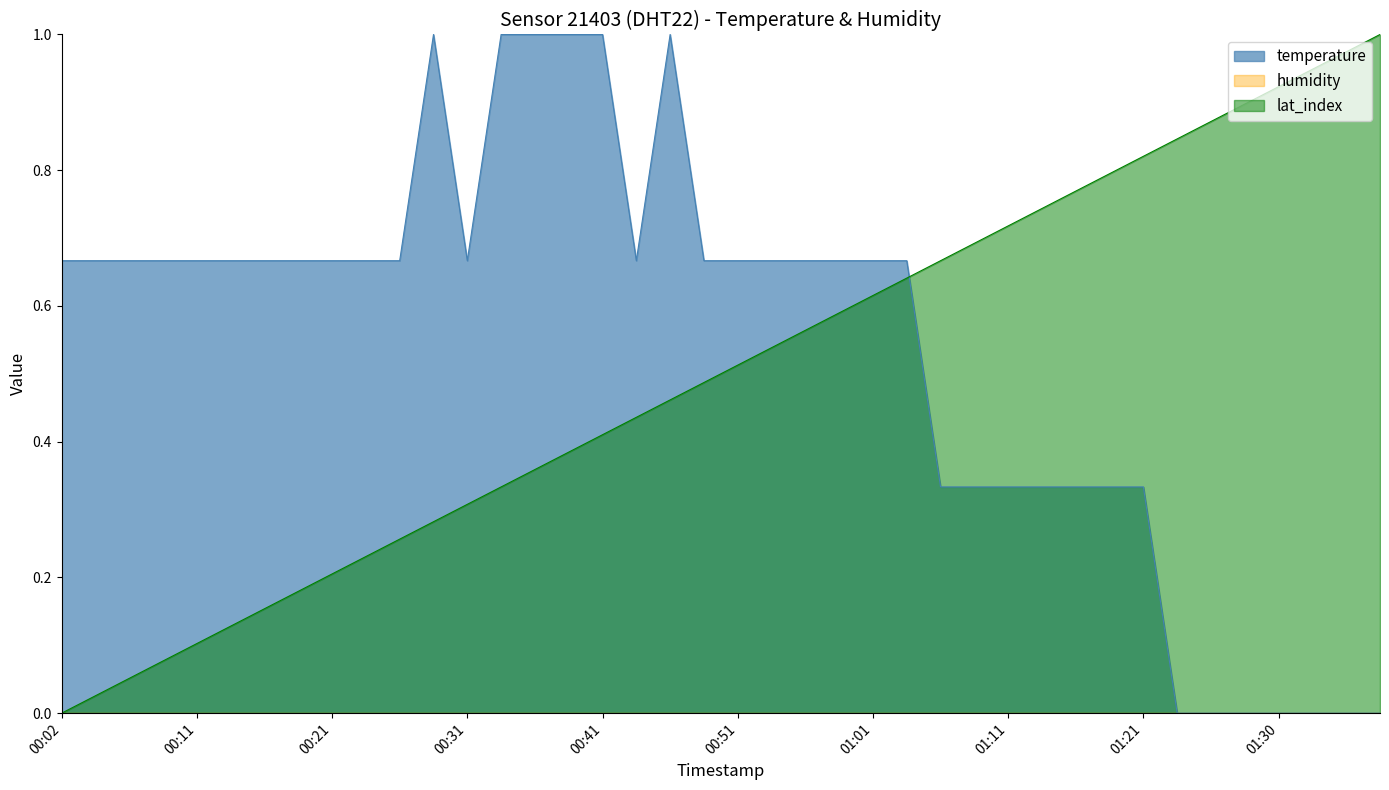

List the labels in order of value, smallest first.

01:23, 01:25, 01:28, 01:30, 01:33, 01:35, 01:38, 01:06, 01:08, 01:11, 01:13, 01:16, 01:18, 01:21, 00:02, 00:04, 00:06, 00:09, 00:11, 00:14, 00:16, 00:19, 00:21, 00:24, 00:26, 00:31, 00:44, 00:48, 00:51, 00:53, 00:56, 00:58, 01:01, 01:03, 00:28, 00:33, 00:36, 00:39, 00:41, 00:46